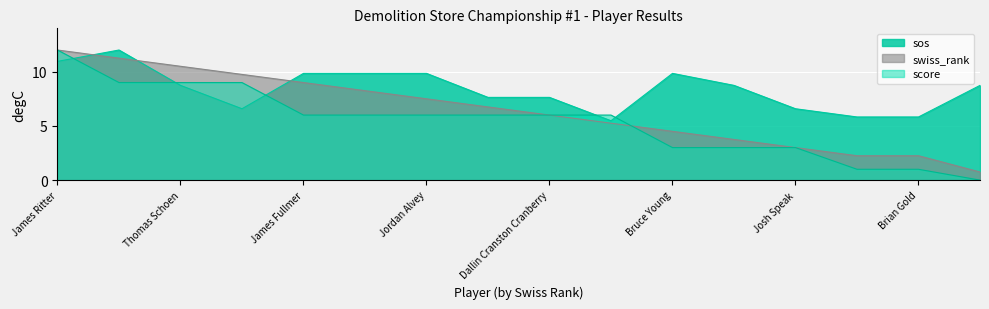

Which label corresponds to the largest value in the chart?

James Ritter